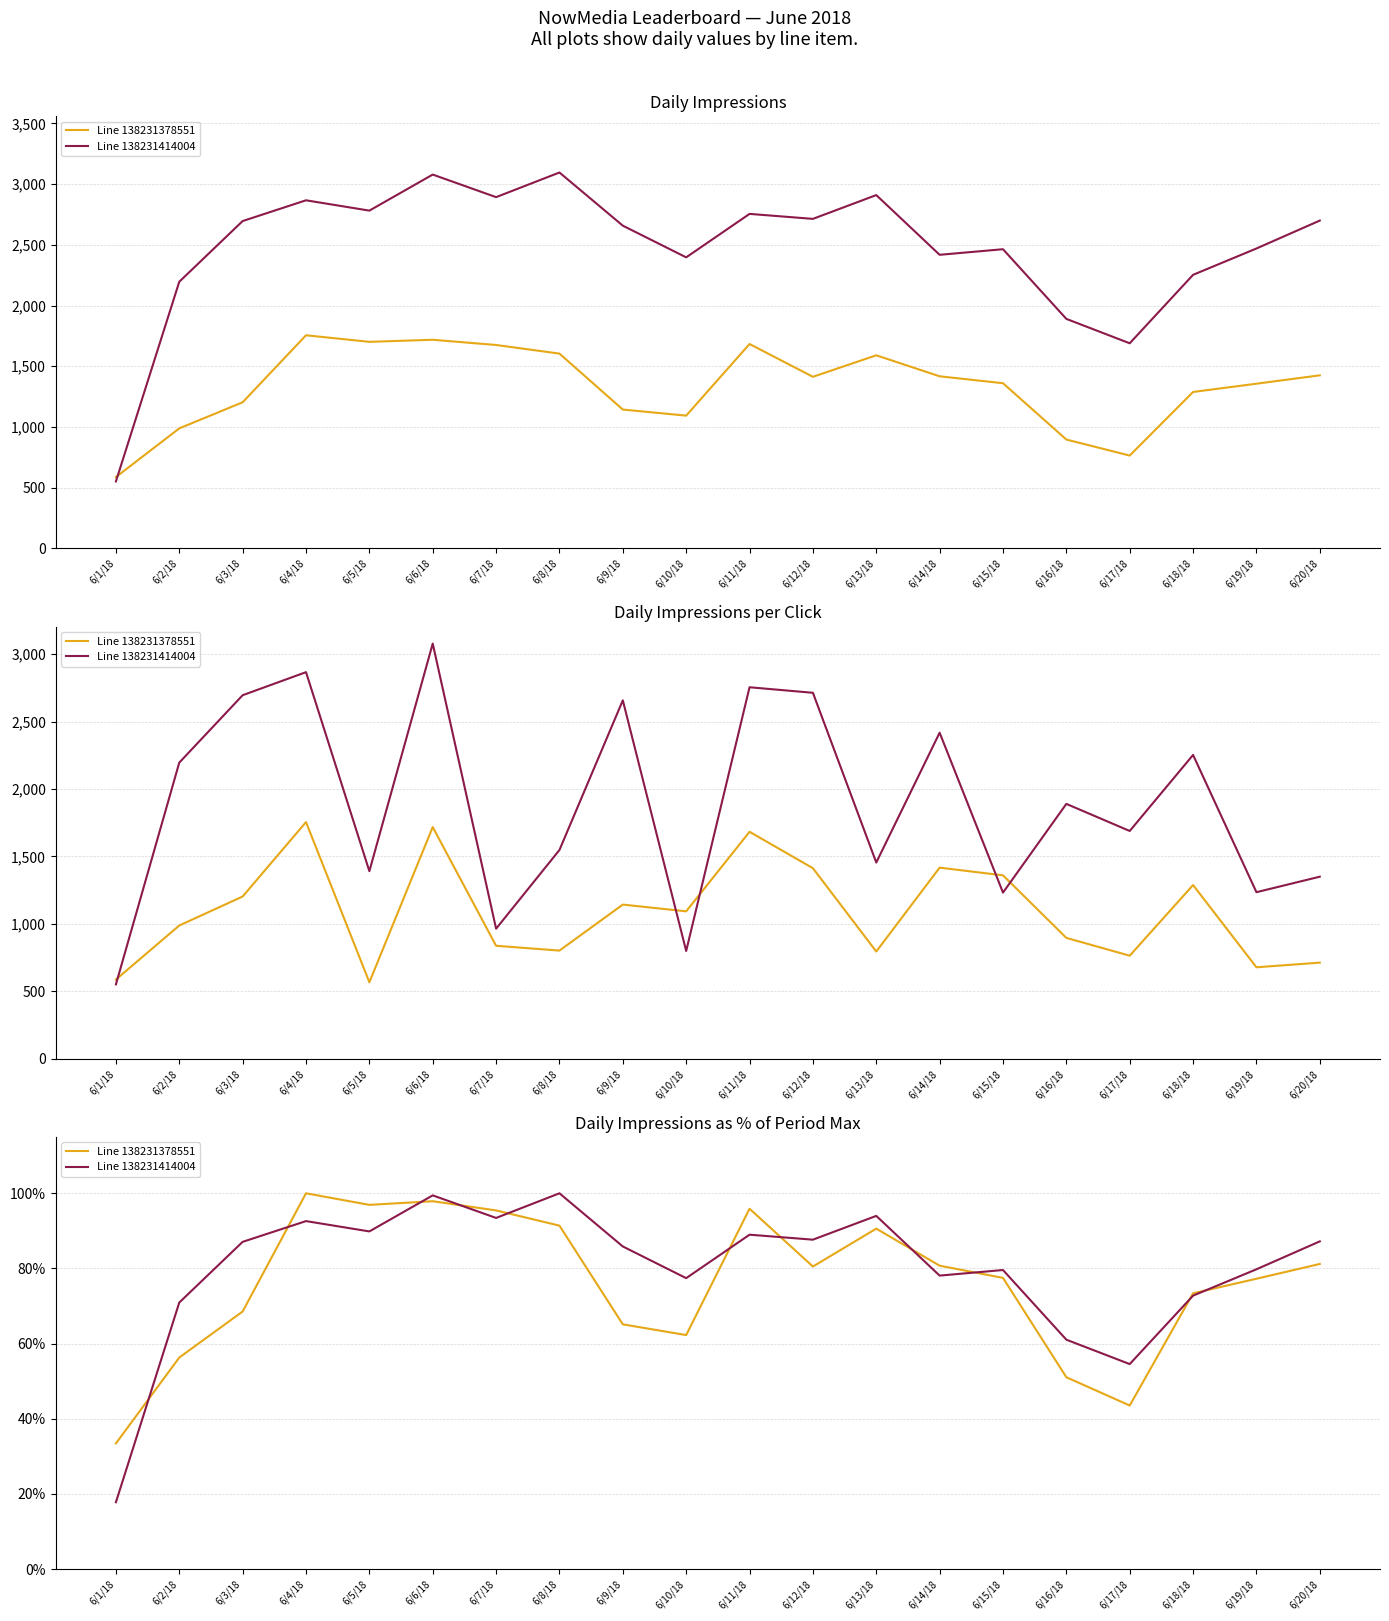

Reading right to left, what are all the values shown in this chart?

Line 138231378551: 6/20/18=81.2	6/19/18=77.3	6/18/18=73.4	6/17/18=43.5	6/16/18=51.1	6/15/18=77.5	6/14/18=80.7	6/13/18=90.6	6/12/18=80.5	6/11/18=95.9	6/10/18=62.3	6/9/18=65.1	6/8/18=91.4	6/7/18=95.4	6/6/18=97.9	6/5/18=96.9	6/4/18=100.0	6/3/18=68.5	6/2/18=56.3	6/1/18=33.4
Line 138231414004: 6/20/18=87.2	6/19/18=79.8	6/18/18=72.8	6/17/18=54.6	6/16/18=61.0	6/15/18=79.6	6/14/18=78.1	6/13/18=94.0	6/12/18=87.7	6/11/18=89.0	6/10/18=77.4	6/9/18=85.9	6/8/18=100.0	6/7/18=93.4	6/6/18=99.5	6/5/18=89.9	6/4/18=92.6	6/3/18=87.1	6/2/18=70.9	6/1/18=17.8